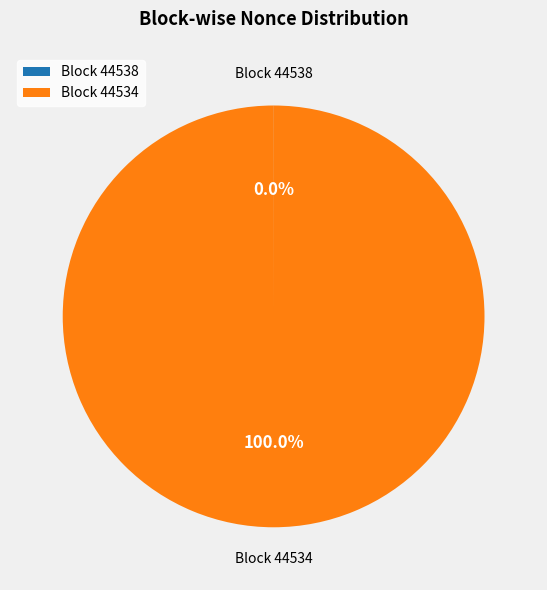

To the nearest percent, what is the difference between the largest and smallest slice percentages?

100%